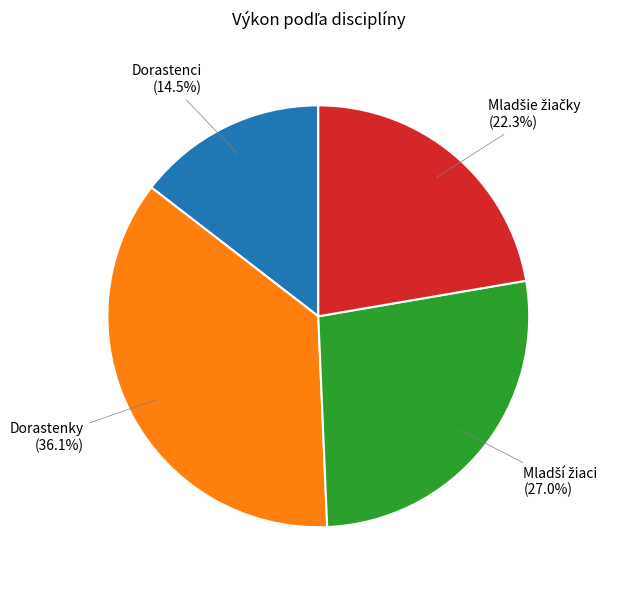

Is there any slice that represents more than half of the pie?

No